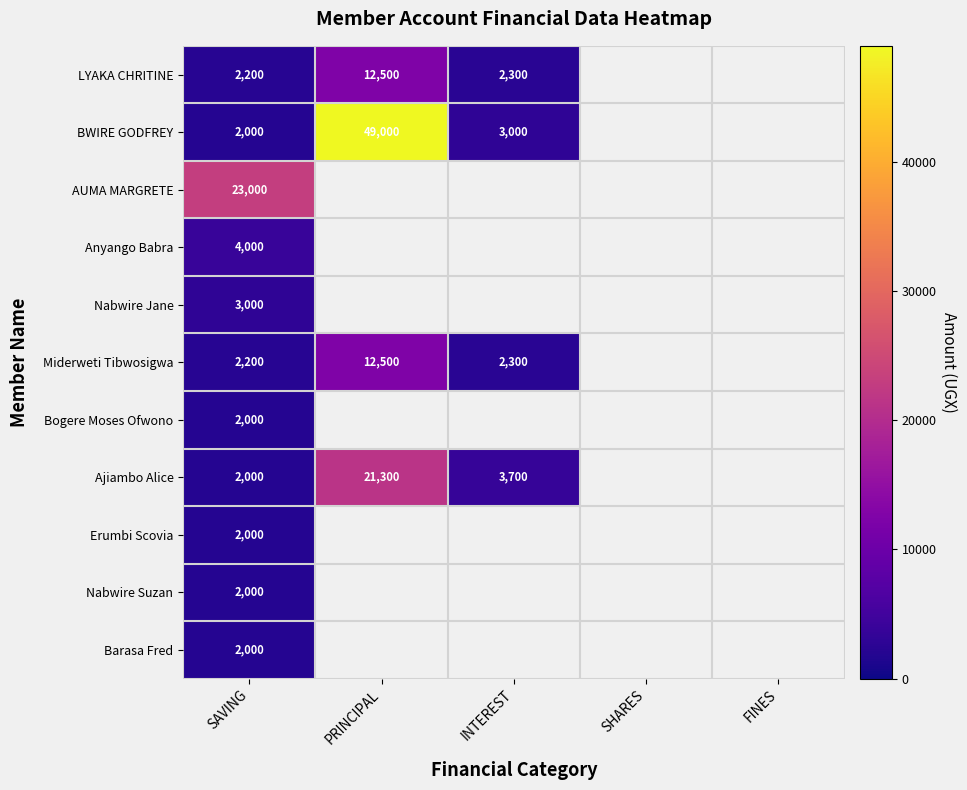

At how many categories does at least one series exceed 25207?

1